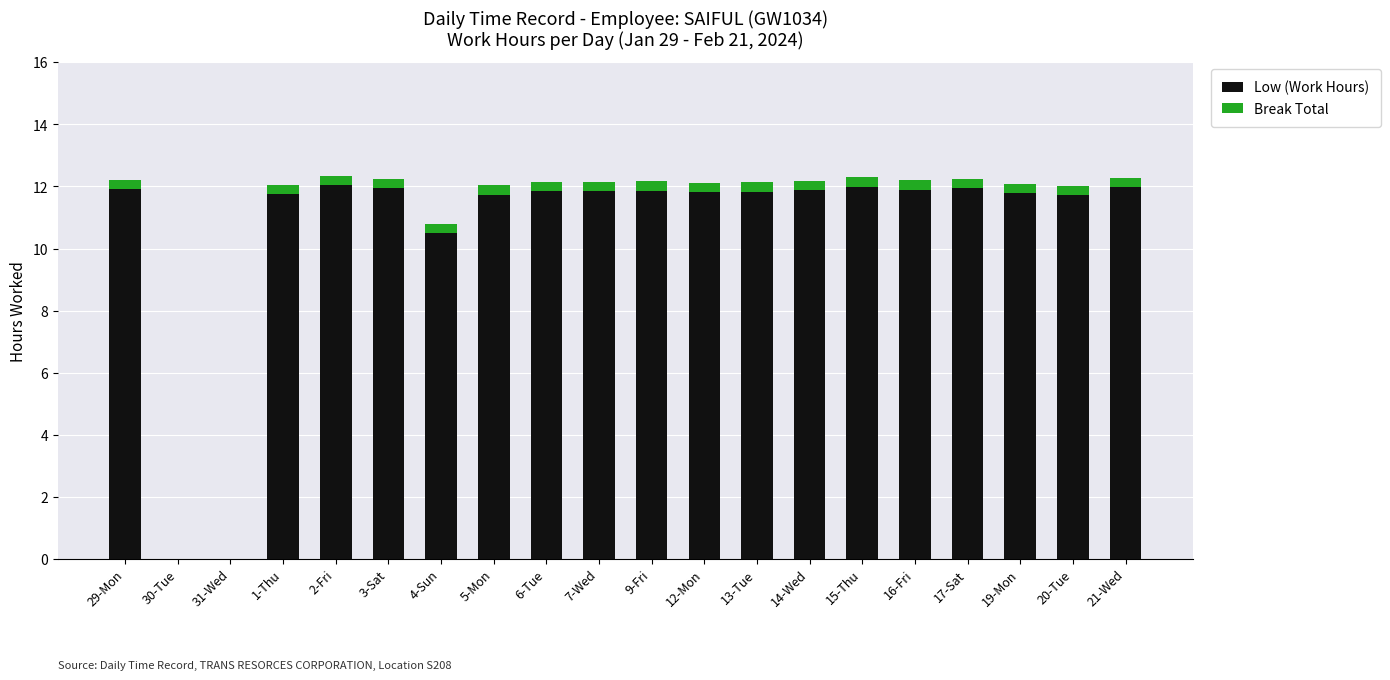

Is it true that Low (Work Hours) equals 10.5 at 4-Sun?

True